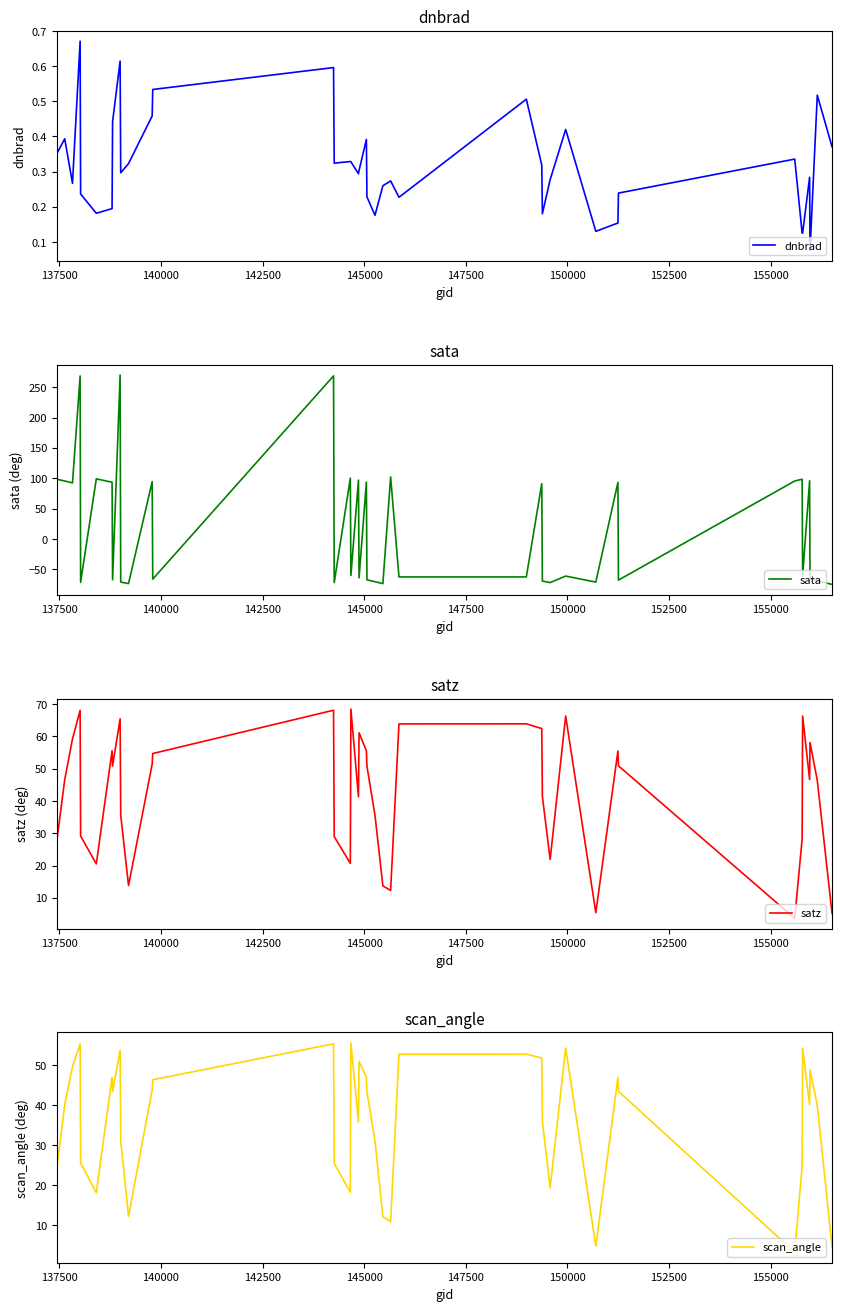

Rank the series by their maximum value, from lowest to highest.

dnbrad, scan_angle, satz, sata